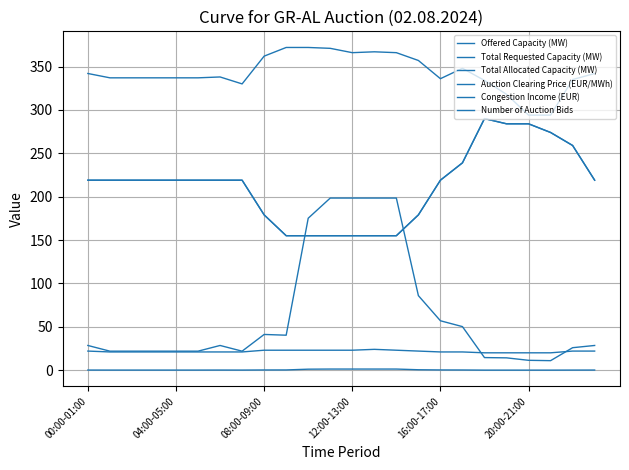

Reading left to right, transcribe all the data shown in this chart.

Offered Capacity (MW): 219.0	219.0	219.0	219.0	219.0	219.0	219.0	219.0	179.0	155.0	155.0	155.0	155.0	155.0	155.0	179.0	219.0	239.0	290.0	284.0	284.0	274.0	259.0	219.0
Total Requested Capacity (MW): 342.0	337.0	337.0	337.0	337.0	337.0	338.0	330.0	362.0	372.0	372.0	371.0	366.0	367.0	366.0	357.0	336.0	348.0	334.0	318.0	294.0	294.0	335.0	342.0
Total Allocated Capacity (MW): 219.0	219.0	219.0	219.0	219.0	219.0	219.0	219.0	179.0	155.0	155.0	155.0	155.0	155.0	155.0	179.0	219.0	239.0	290.0	284.0	284.0	274.0	259.0	219.0
Auction Clearing Price (EUR/MWh): 0.1	0.1	0.1	0.1	0.1	0.1	0.1	0.1	0.2	0.3	1.1	1.3	1.3	1.3	1.3	0.5	0.3	0.2	0.1	0.1	0.0	0.0	0.1	0.1
Congestion Income (EUR): 28.5	21.9	21.9	21.9	21.9	21.9	28.5	21.9	41.2	40.3	175.2	198.4	198.4	198.4	198.4	85.9	56.9	50.2	14.5	14.2	11.4	11.0	25.9	28.5
Number of Auction Bids: 22.0	21.0	21.0	21.0	21.0	21.0	21.0	21.0	23.0	23.0	23.0	23.0	23.0	24.0	23.0	22.0	21.0	21.0	20.0	20.0	20.0	20.0	22.0	22.0